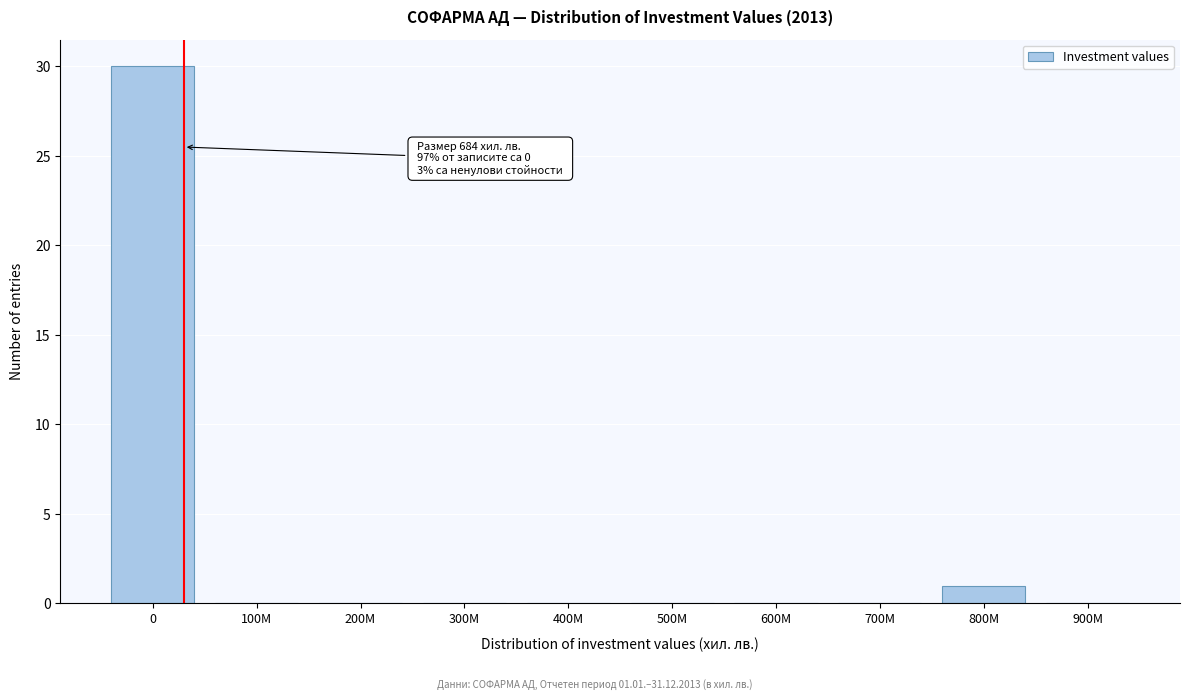

Reading left to right, what are all the values shown in this chart?

0=30	100M=0	200M=0	300M=0	400M=0	500M=0	600M=0	700M=0	800M=1	900M=0